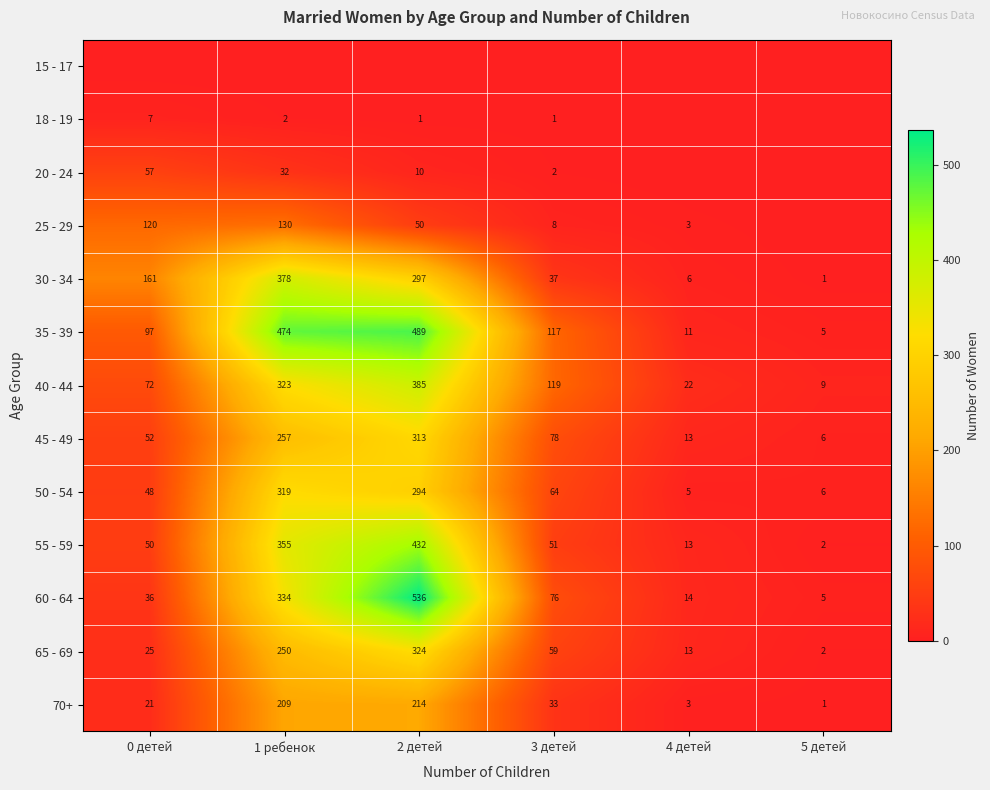

The value of 18 - 19 at 3 детей is 1. True or false?

True